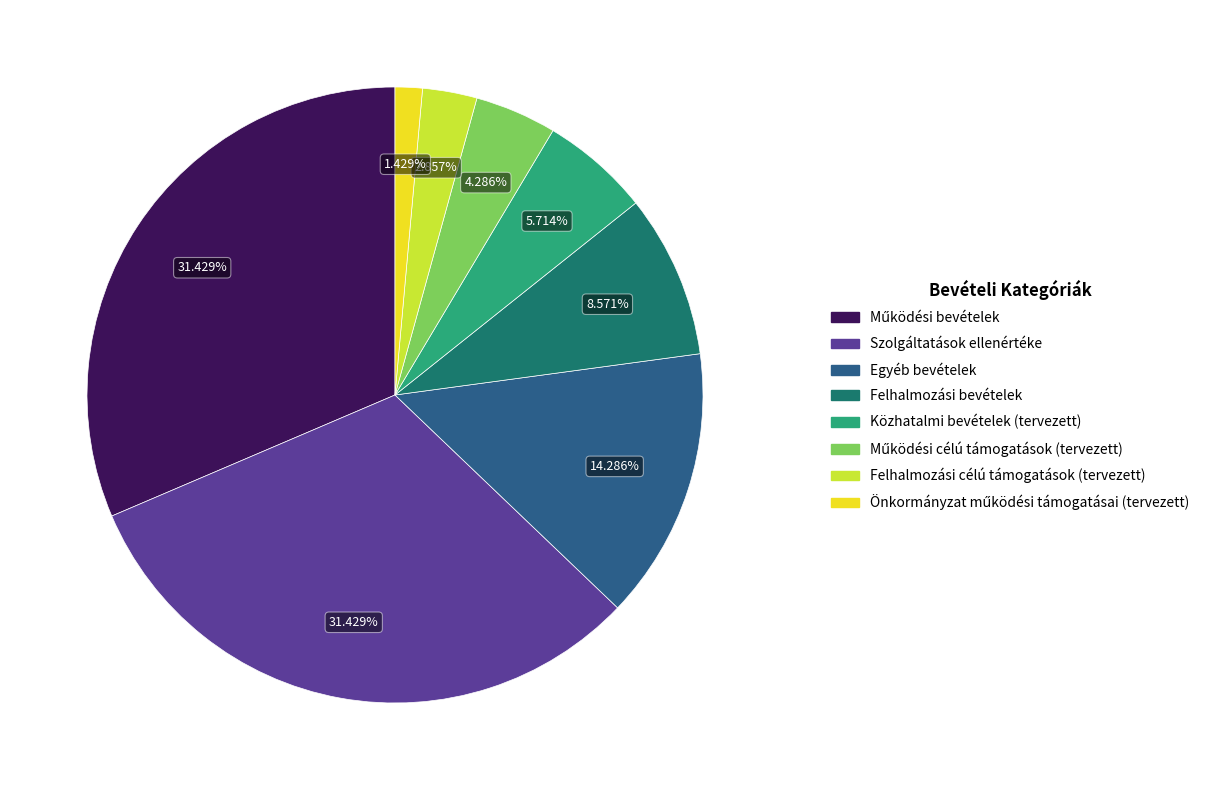

Does any single category account for the majority?

No